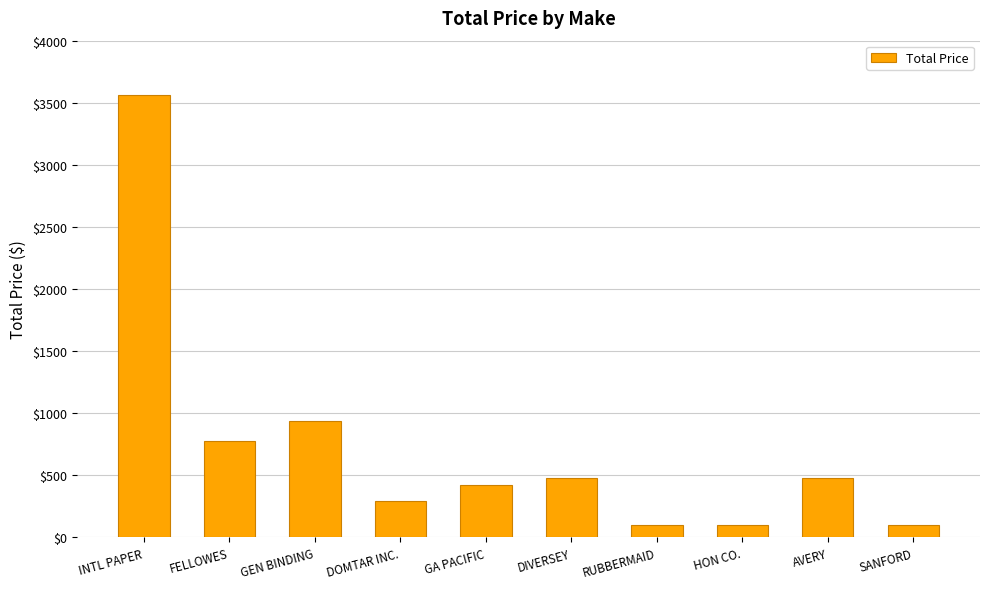

Which has a higher value, GA PACIFIC or AVERY?

AVERY